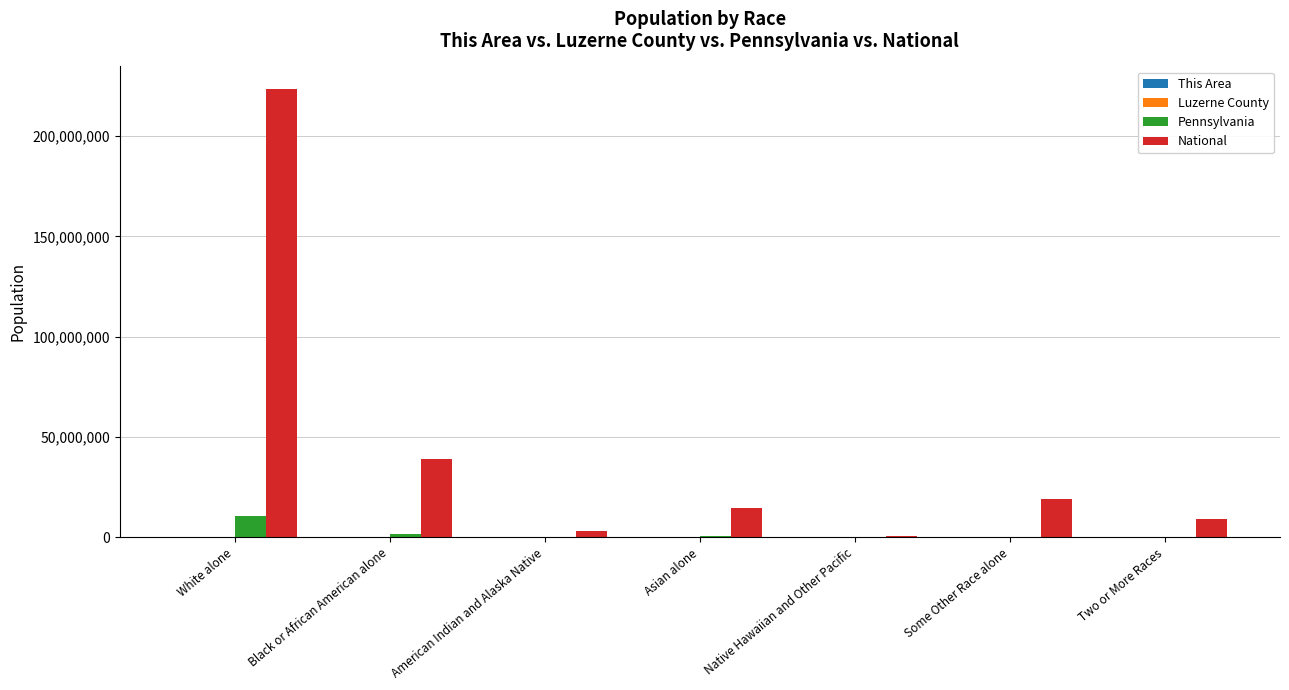

Does the chart contain stacked bars?

No